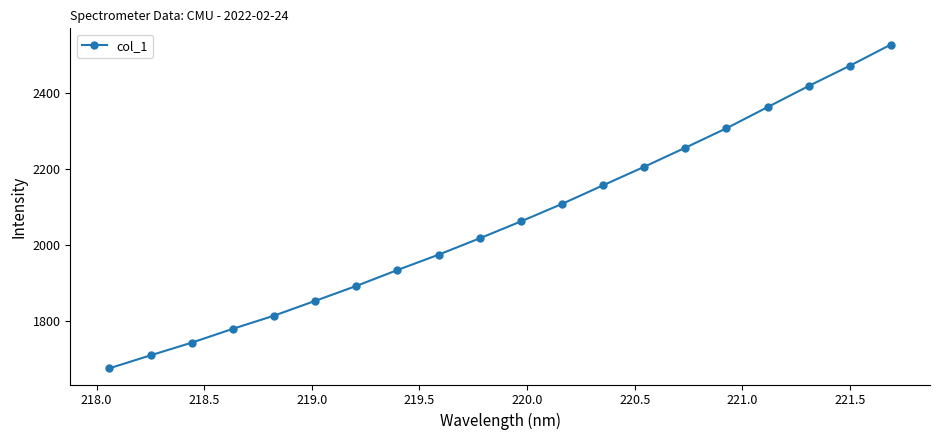

What is the sum of all values?

41274.1